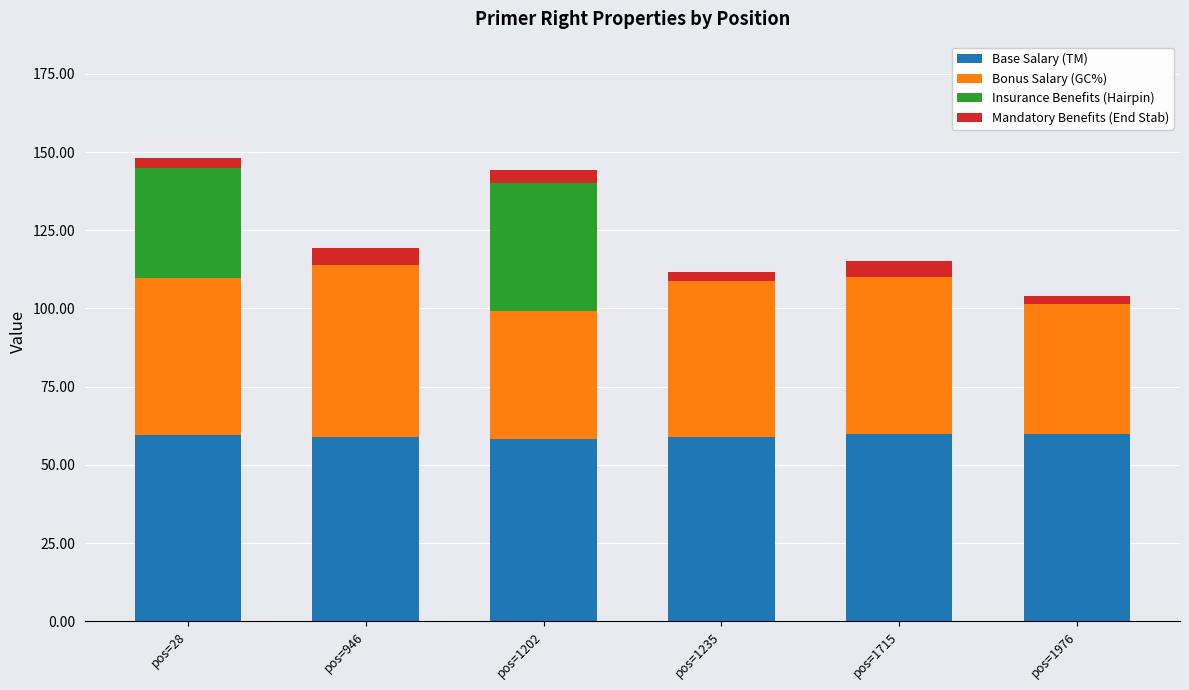

The Base Salary (TM) series shows 58.9 at pos=1235. True or false?

True